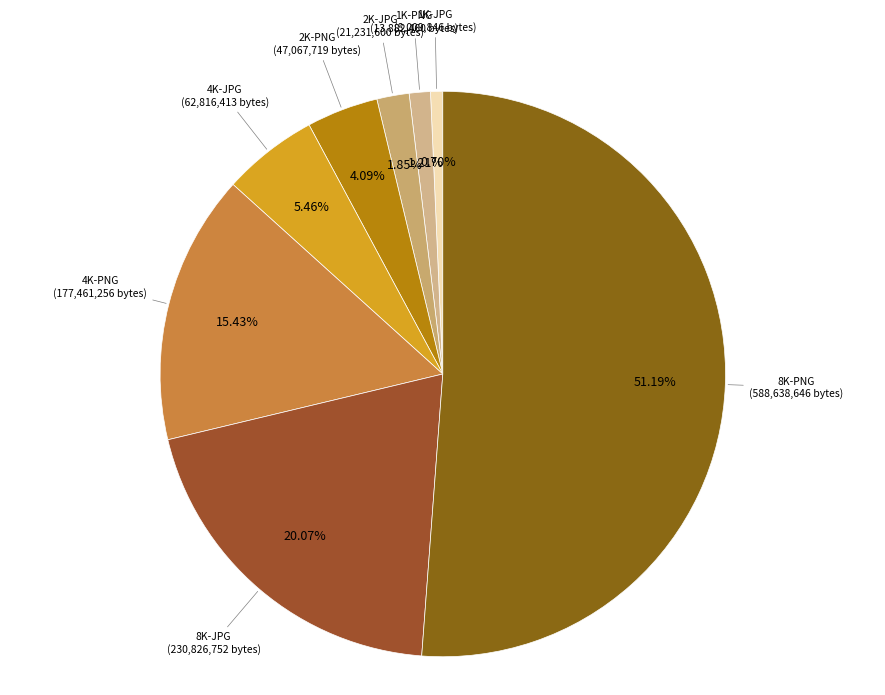

What is the ratio of the value at 4K-PNG to the value at 8K-JPG?

0.8